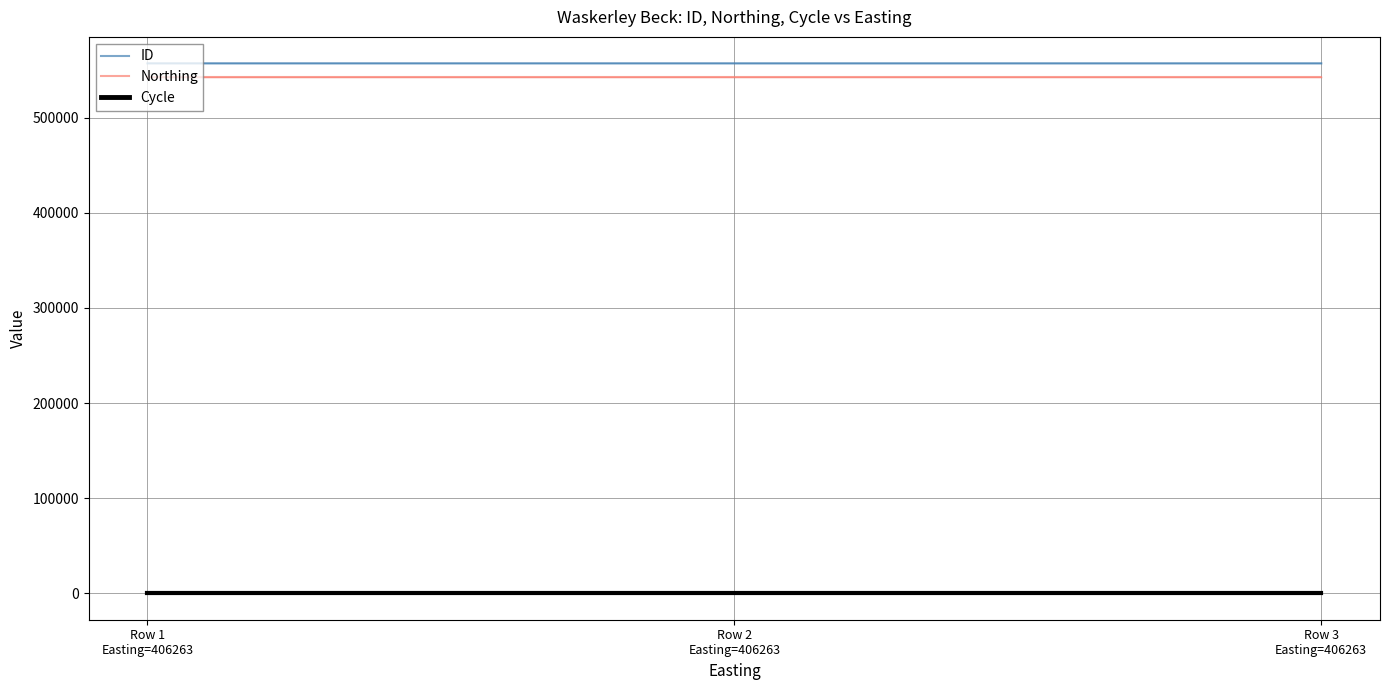

How many series are shown in this chart?

3